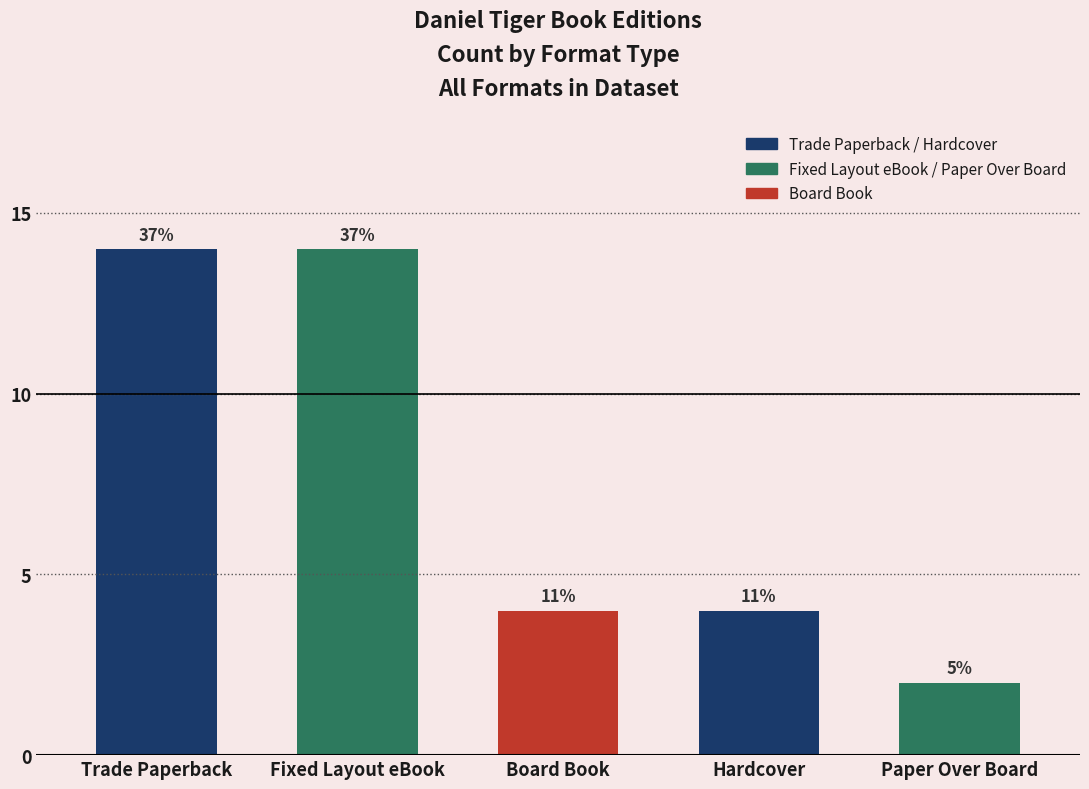

How many values are between 4 and 14?

4